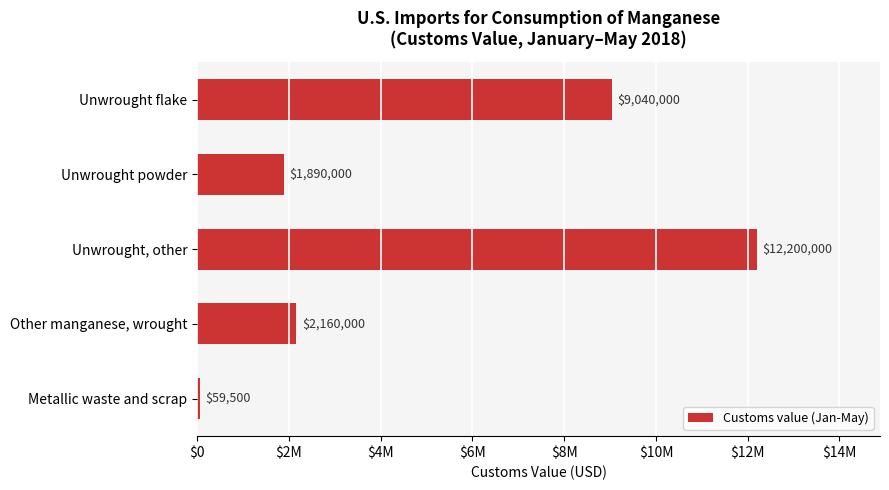

Does the chart contain any negative values?

No